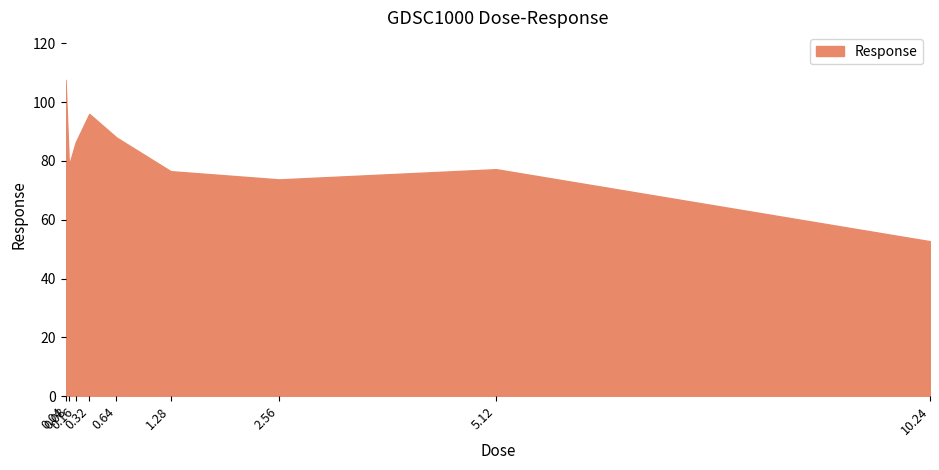

What is the difference between the maximum and minimum values?

54.8